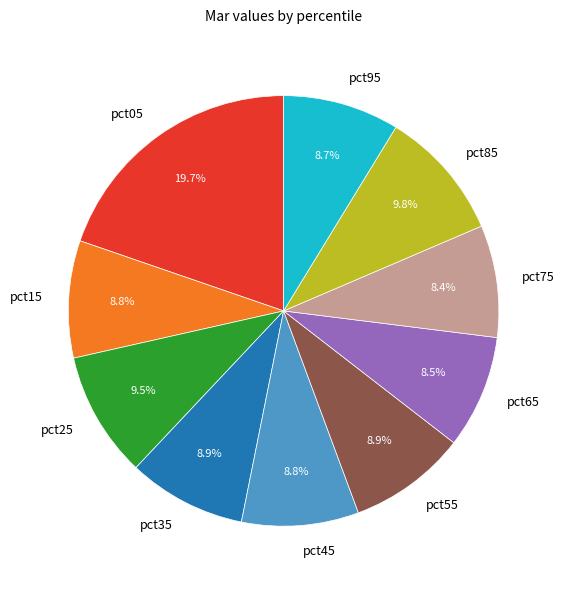

Between pct65 and pct85, which is larger?

pct85